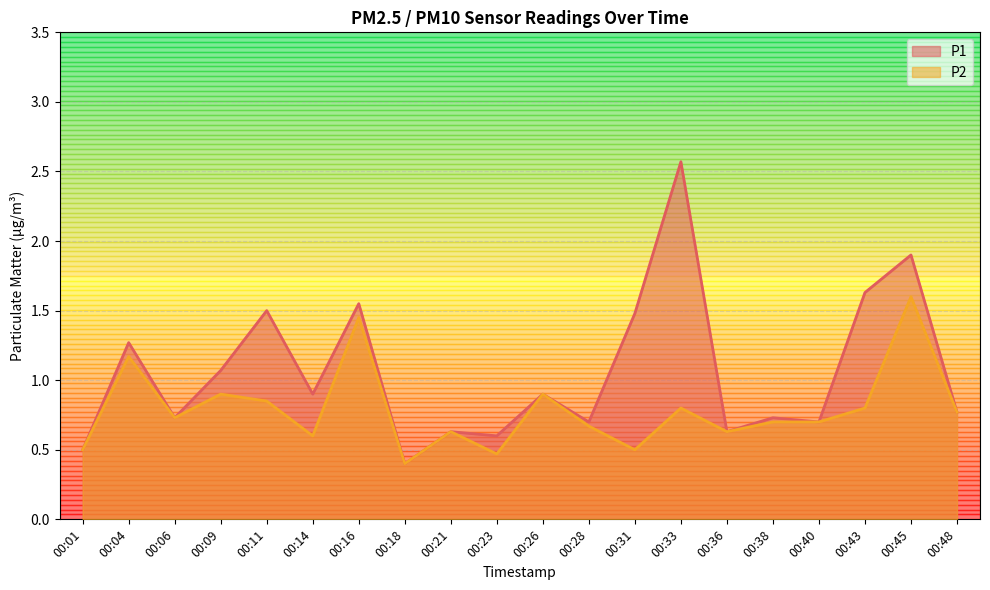

True or false: P2 and P1 cross at least once.

False